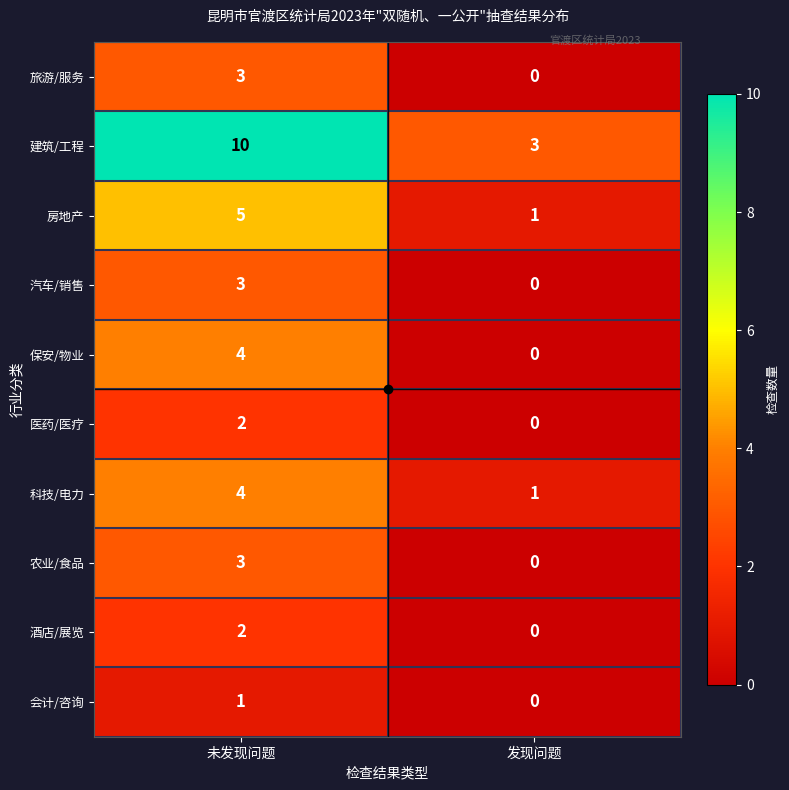

Which series has the largest total across all categories?

建筑/工程